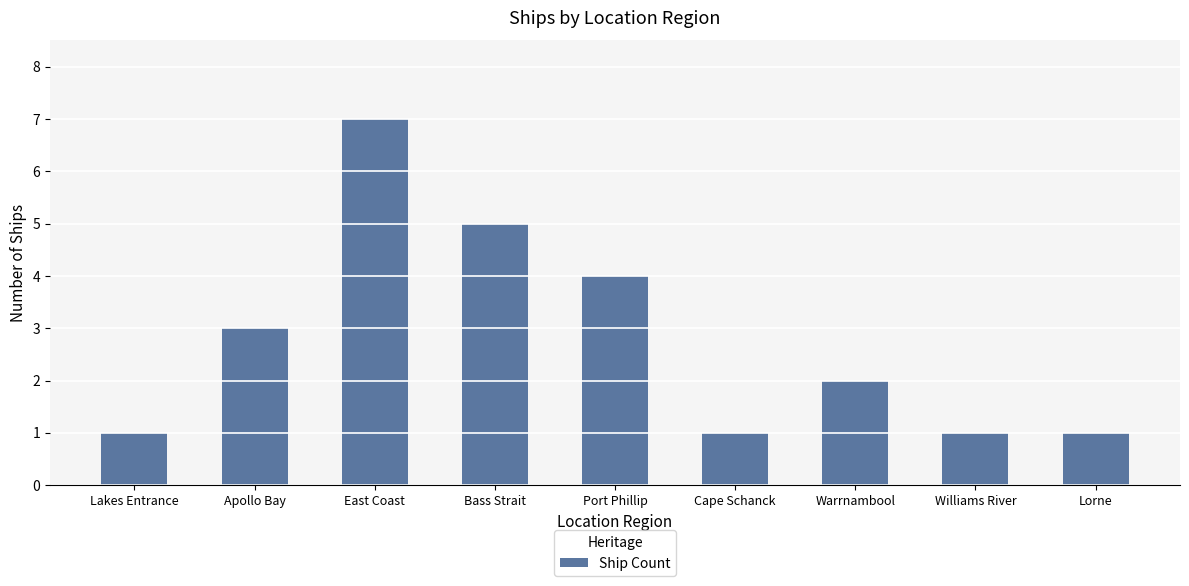

Are the bars horizontal?

No